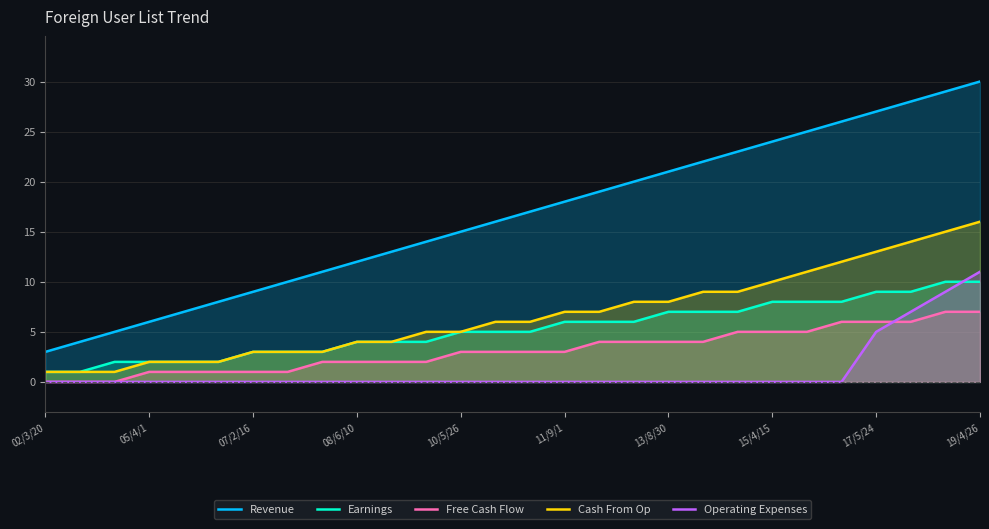

What is the value of the Cash From Op point at the 16th from the left?

7